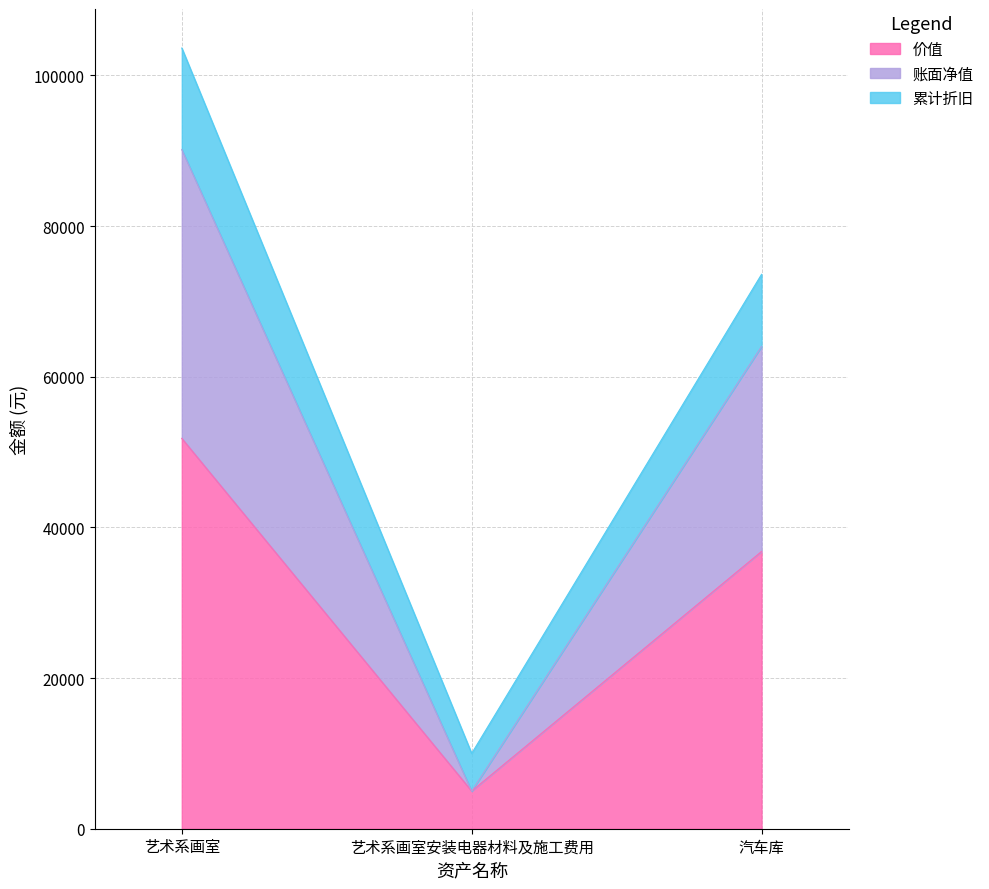

Rank the categories by 价值 value from highest to lowest.

艺术系画室, 汽车库, 艺术系画室安装电器材料及施工费用